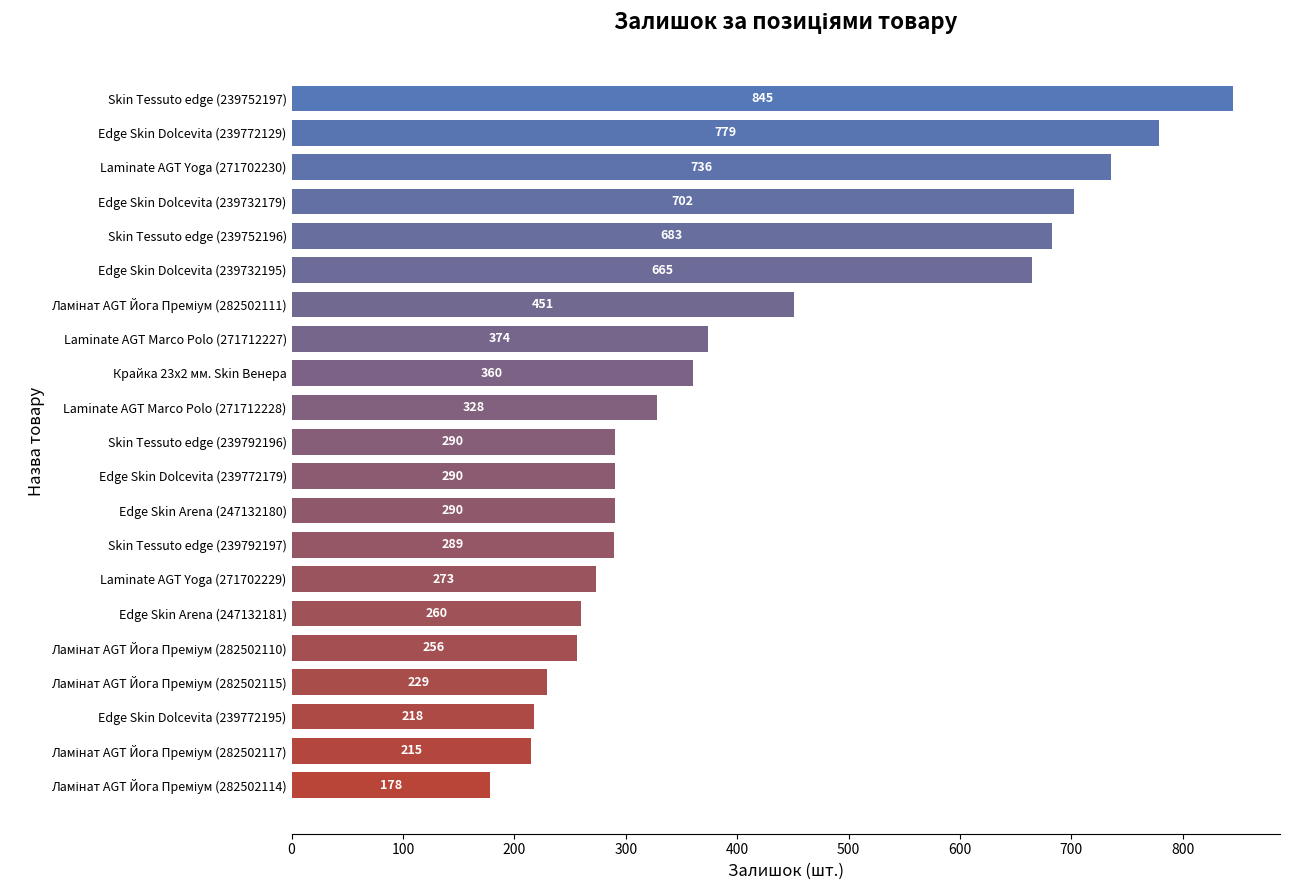

The chart shows a value of 273 at Laminate AGT Yoga (271702229). True or false?

True